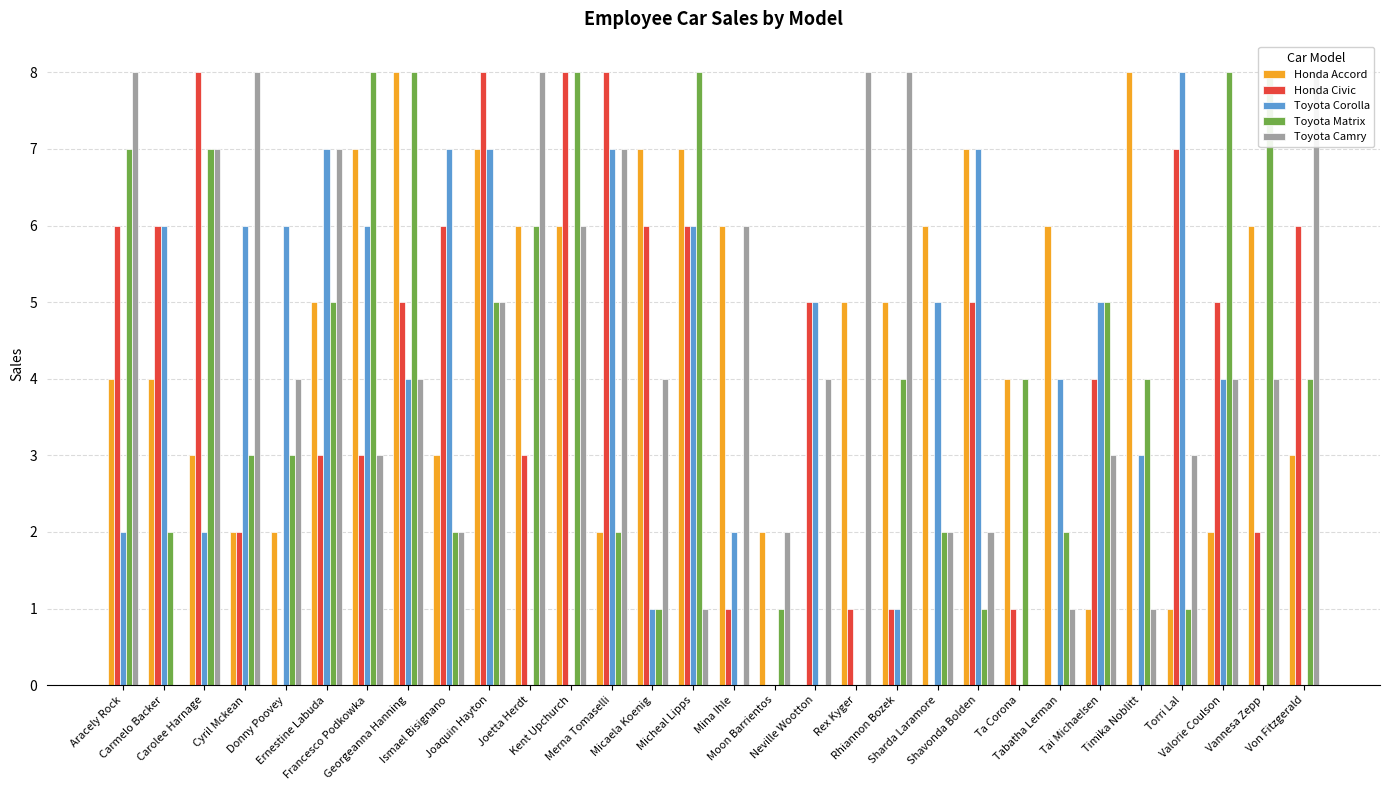

Which series has the largest range (max minus min)?

Honda Accord